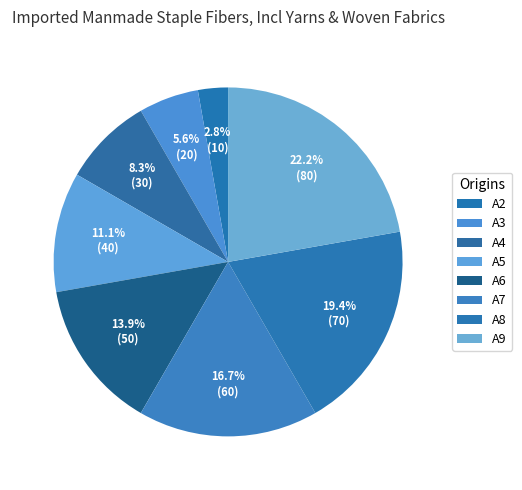

How many segments does this pie chart have?

8